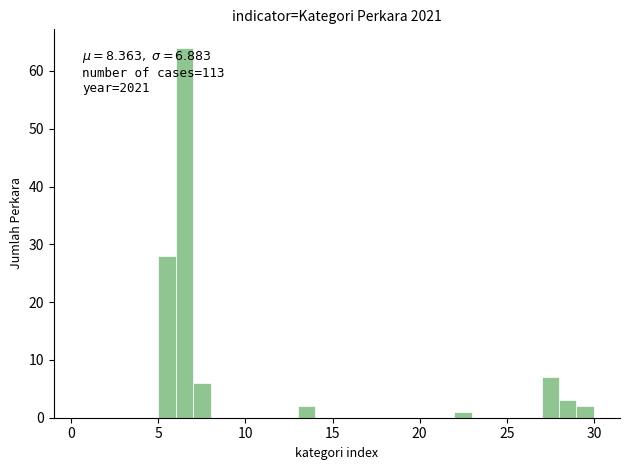

Around what value on the x-axis is the tallest bar? Give the approximate position of its centre, as read against the axis.

6.5